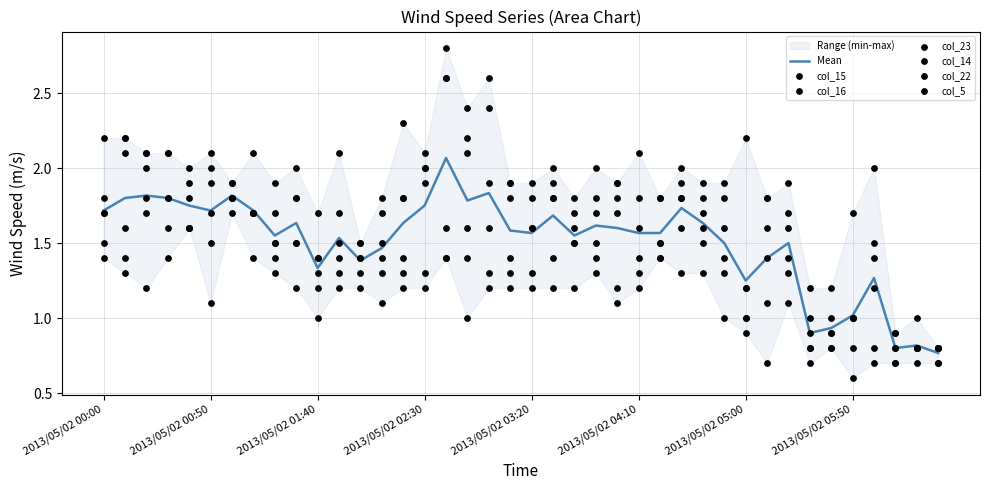

Which series contains the lowest Y value?

col_15